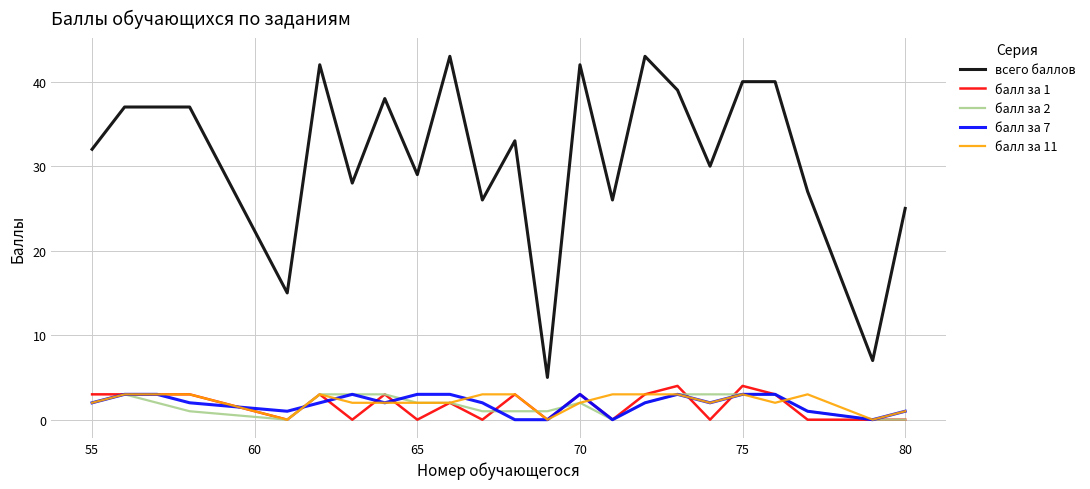

Which series has the widest spread of values?

всего баллов